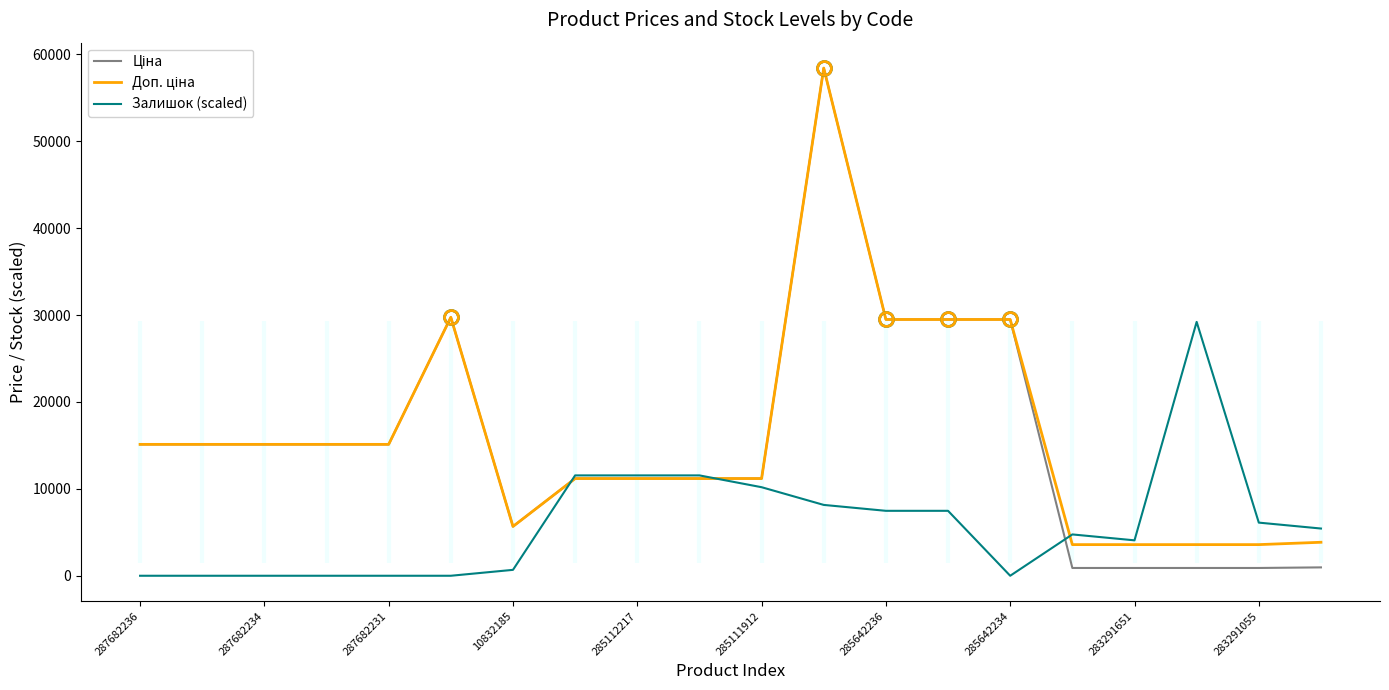

List the series in order of their peak value, lowest first.

Залишок (scaled), Ціна, Доп. ціна